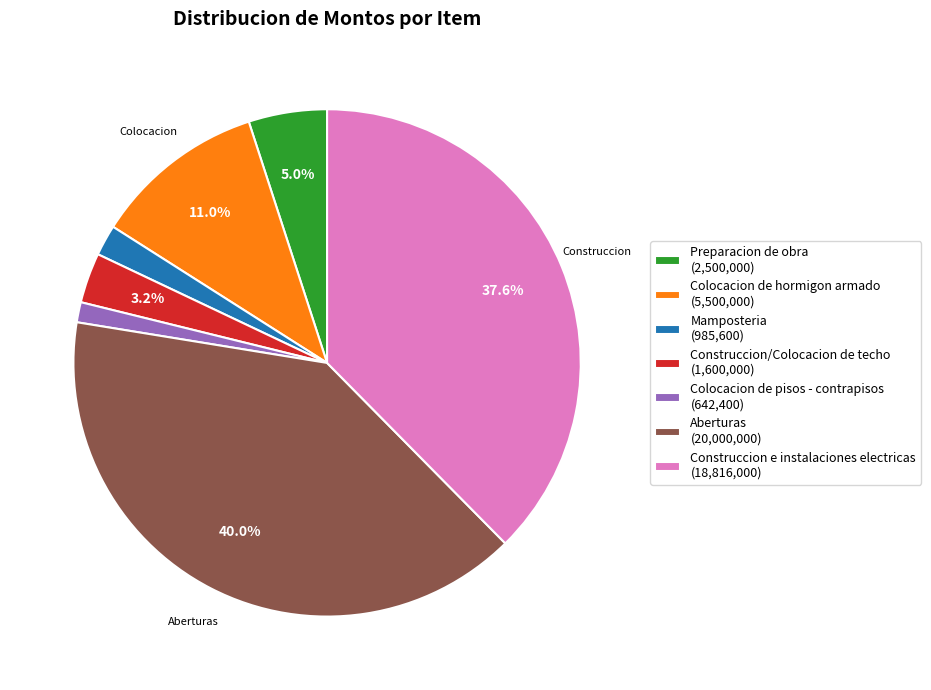

What percentage is the Construccion/Colocacion de techo slice, to the nearest percent?

3%